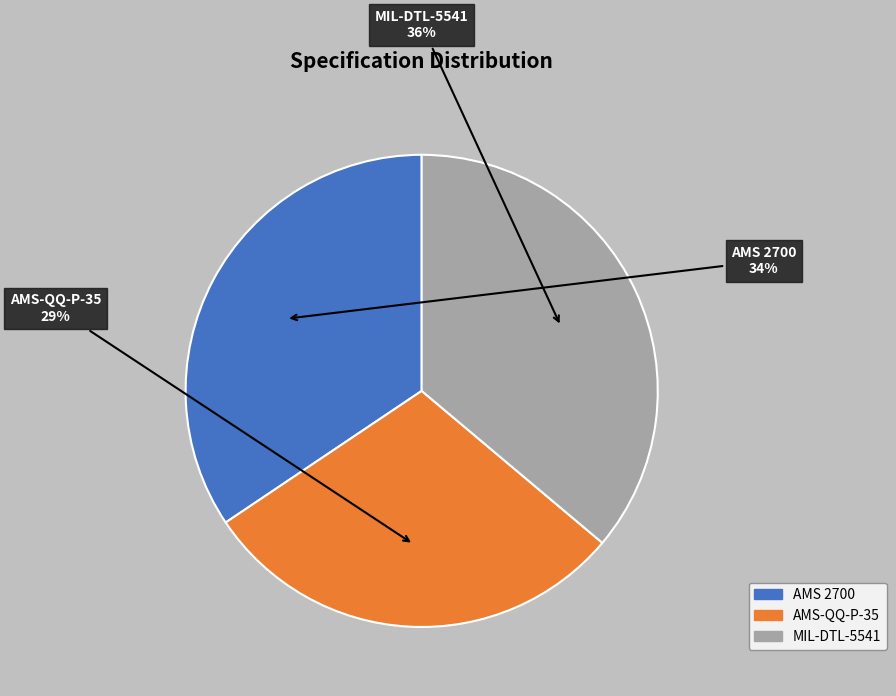

Does AMS-QQ-P-35 represent more than half of the total?

No